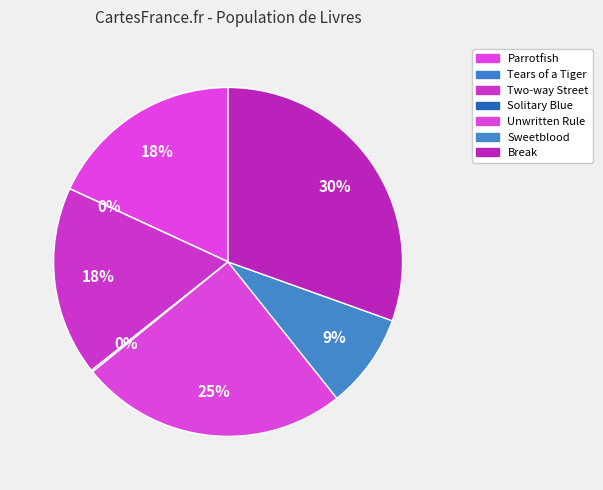

Approximately how many times larger is the value at Break compared to Sweetblood?

3.5